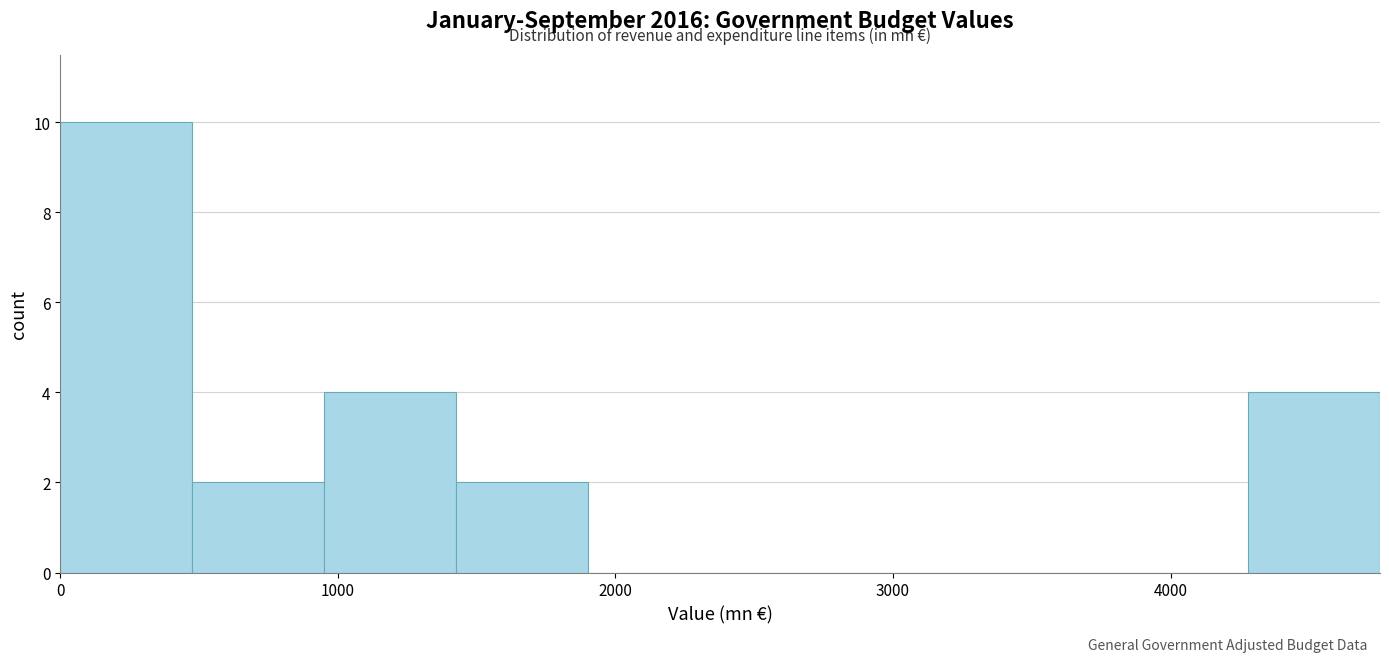

Which range on the x-axis has the tallest bar?

0 to 500